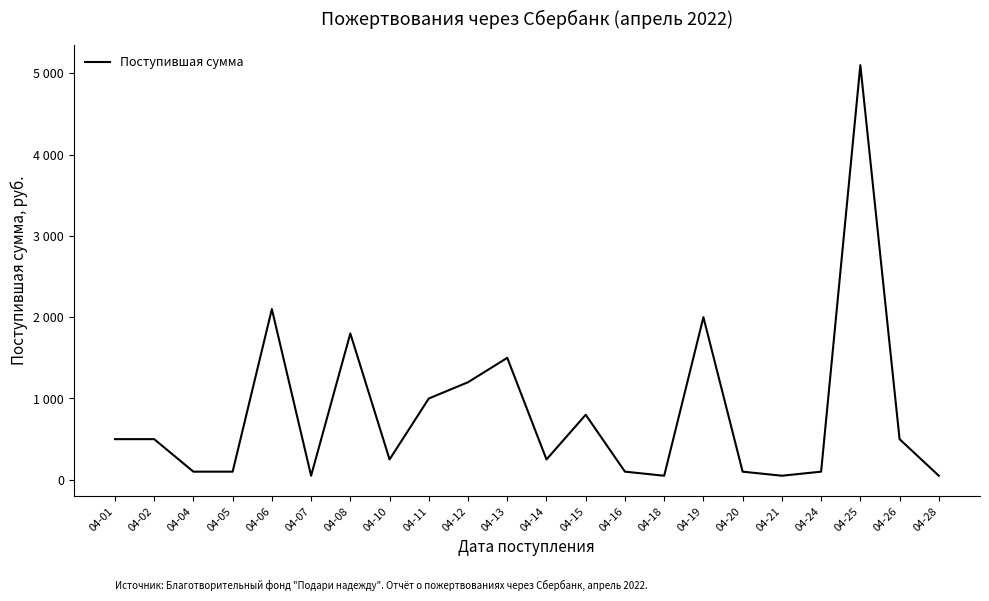

Is this an area chart (filled region under the line)?

No